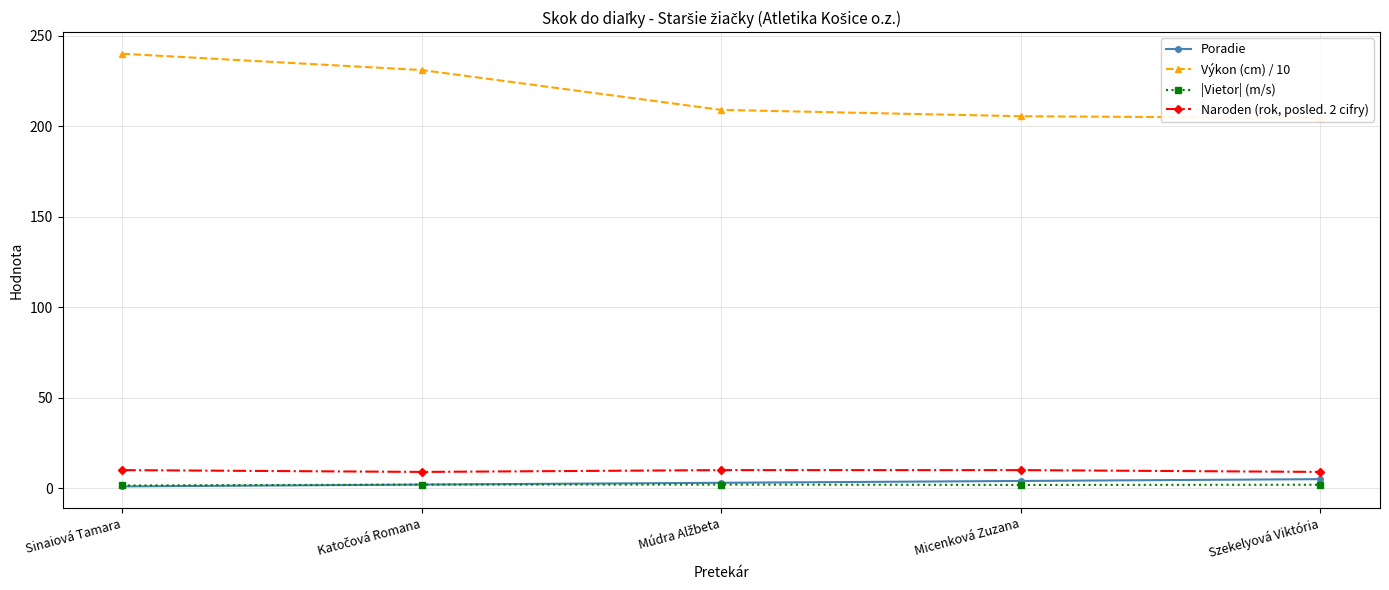

Which category has the highest value in the Naroden (rok, posled. 2 cifry) series?

Sinaiová Tamara